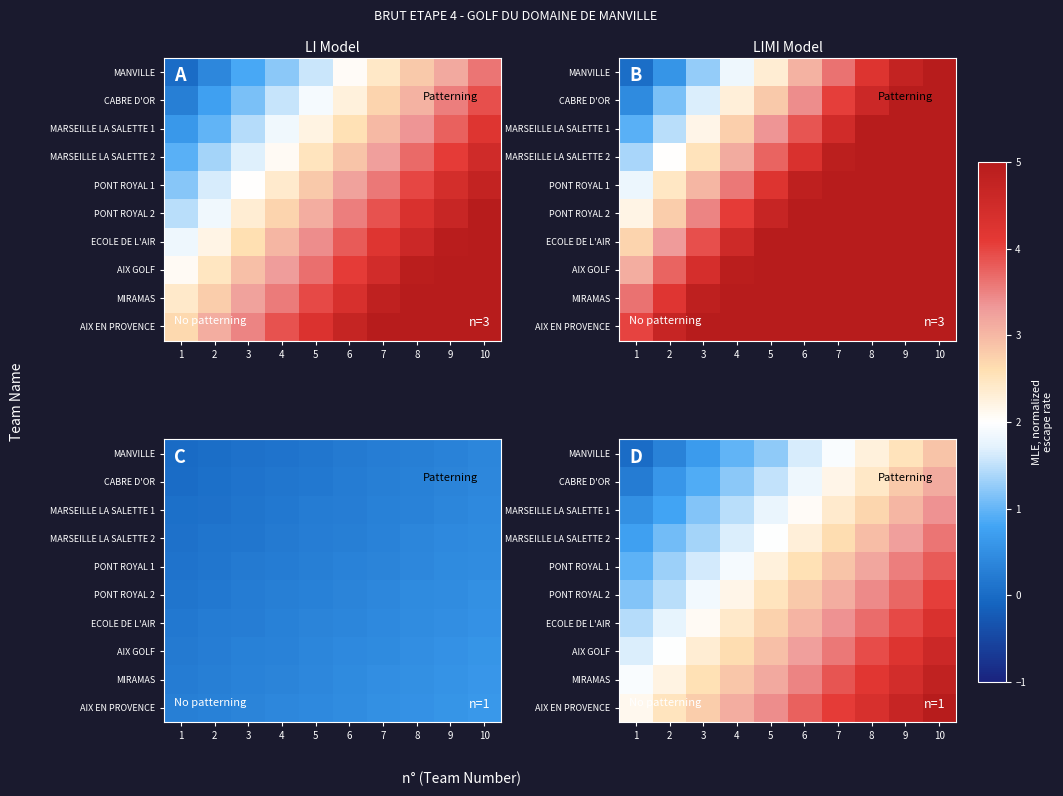

How many categories are shown in the chart?

10